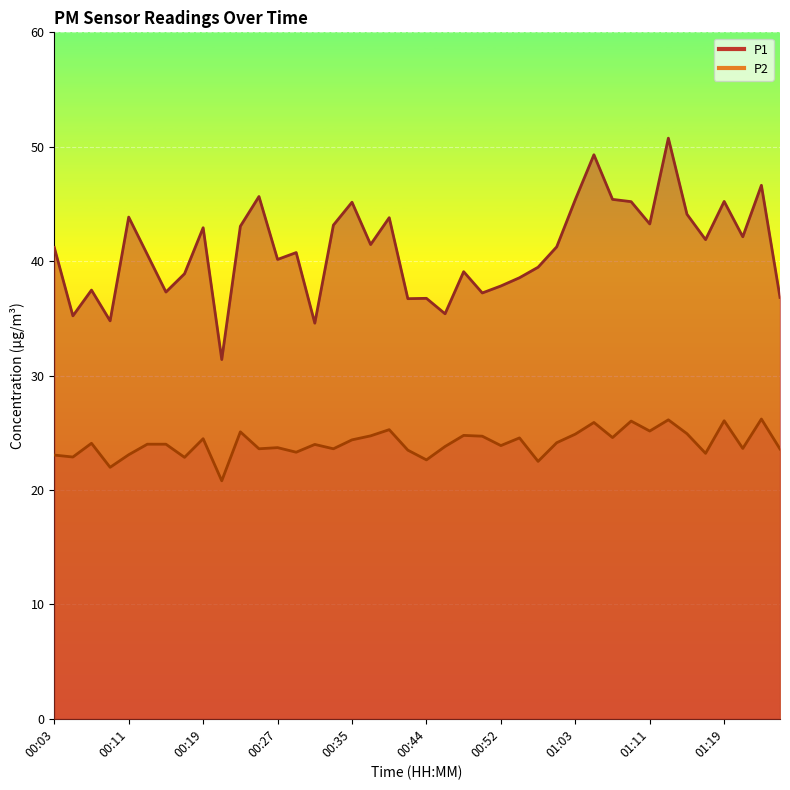

Is it true that P1 equals 37.3 at 00:15?

True